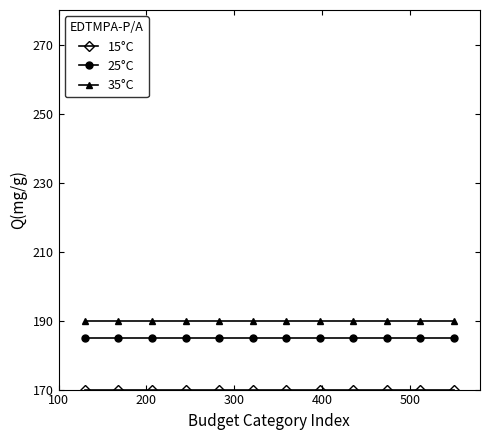

What is the minimum value for 35°C?

190